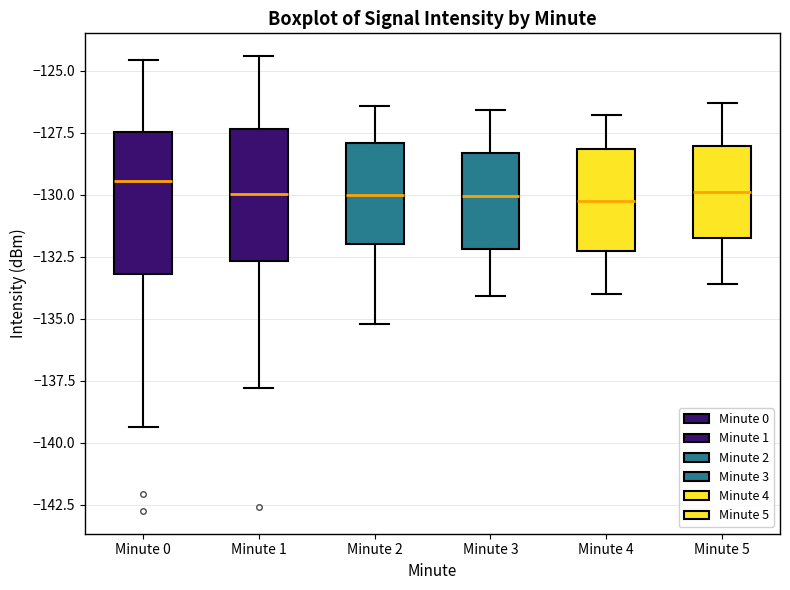

Where is the upper edge of the box for Minute 1 on the y-axis? The values are not printed on the chart, so give them approximately, as read against the axis.

-127.5